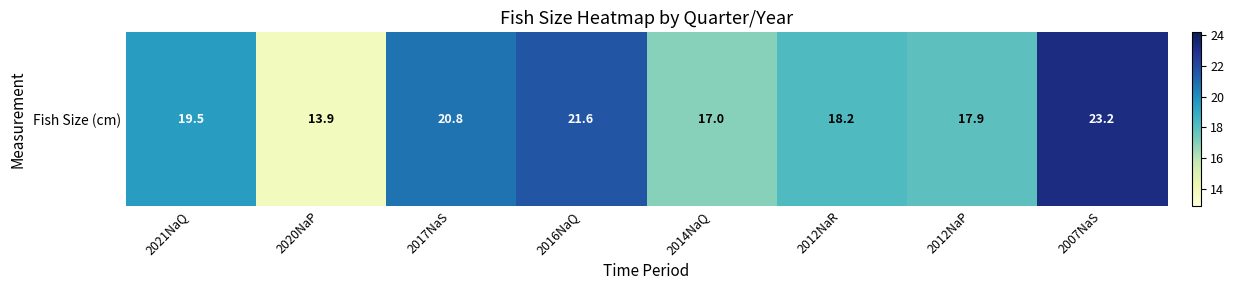

Rank the categories by value from highest to lowest.

2007NaS, 2016NaQ, 2017NaS, 2021NaQ, 2012NaR, 2012NaP, 2014NaQ, 2020NaP